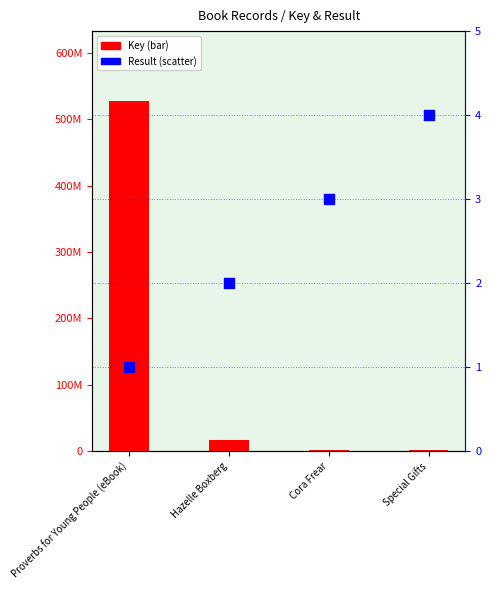

What is the total value across all series at Hazelle Boxberg?

17217219